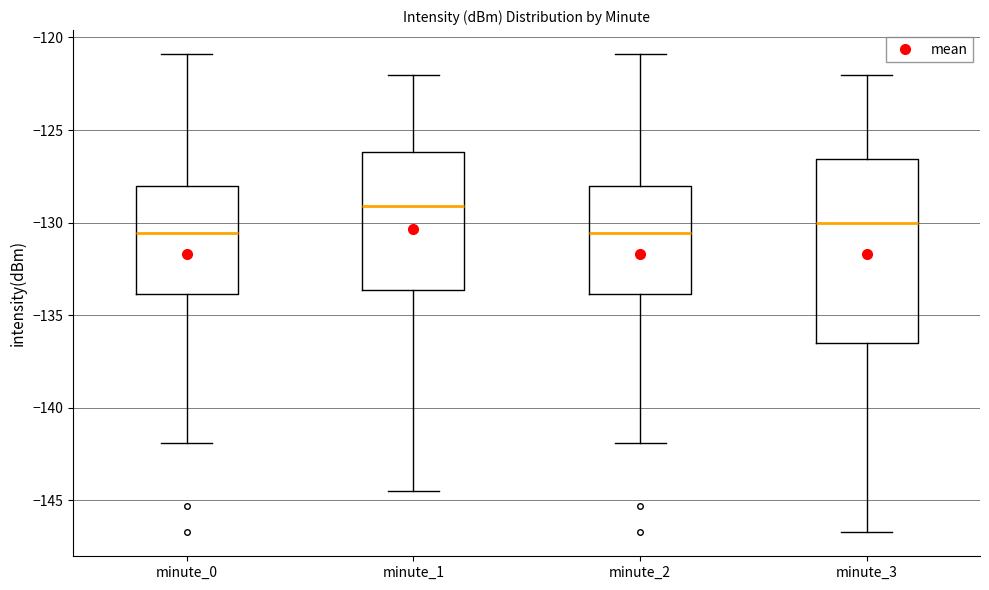

Where is the lower edge of the box for minute_0 on the y-axis? The values are not printed on the chart, so give them approximately, as read against the axis.

-134.0